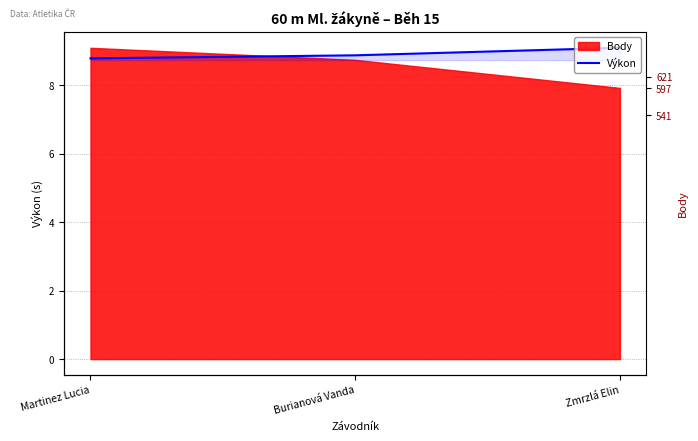

The Výkon series shows 14.3 at Zmrzlá Elin. True or false?

False